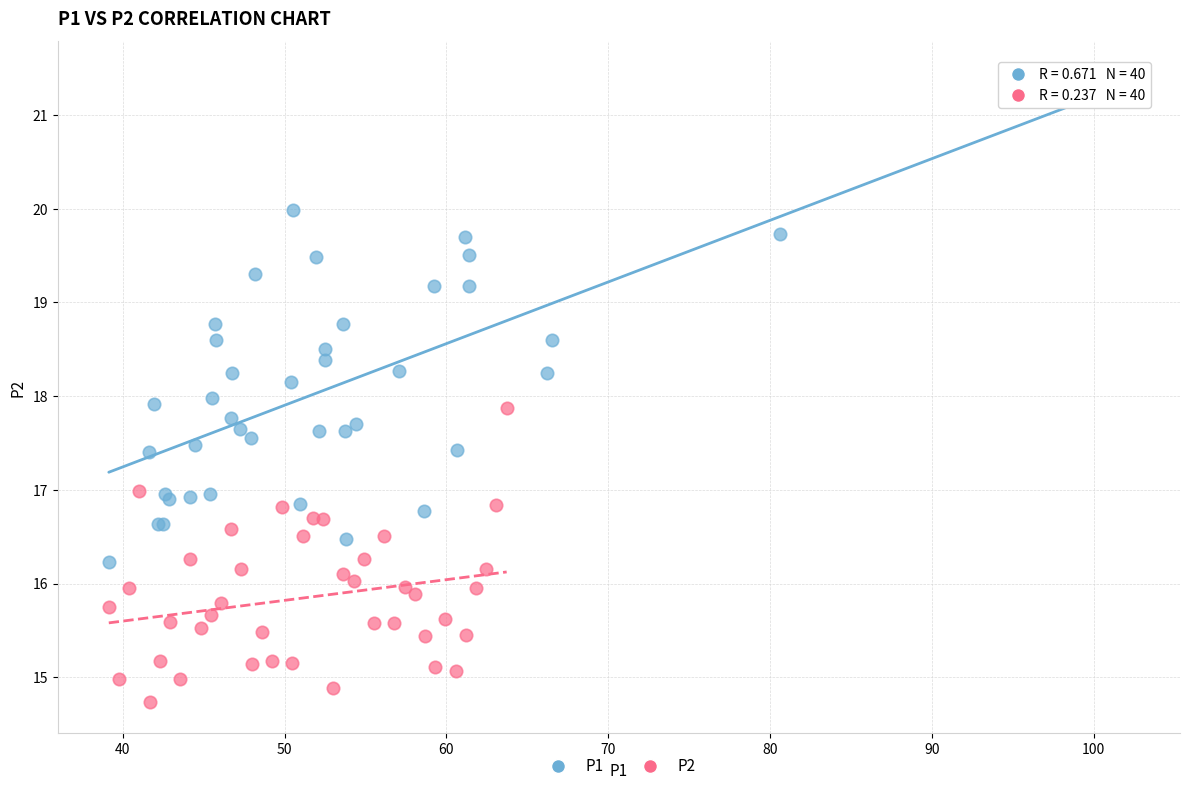

Which series reaches the minimum Y coordinate?

P2